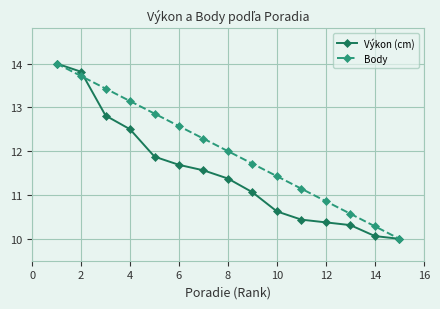

What is the value of the Body point at the 15th from the left?

10.0